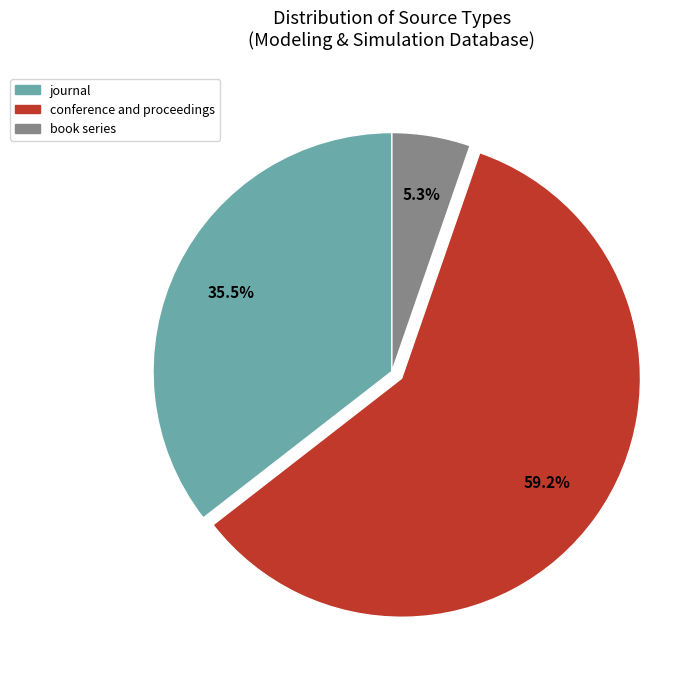

Which has a higher value, book series or journal?

journal